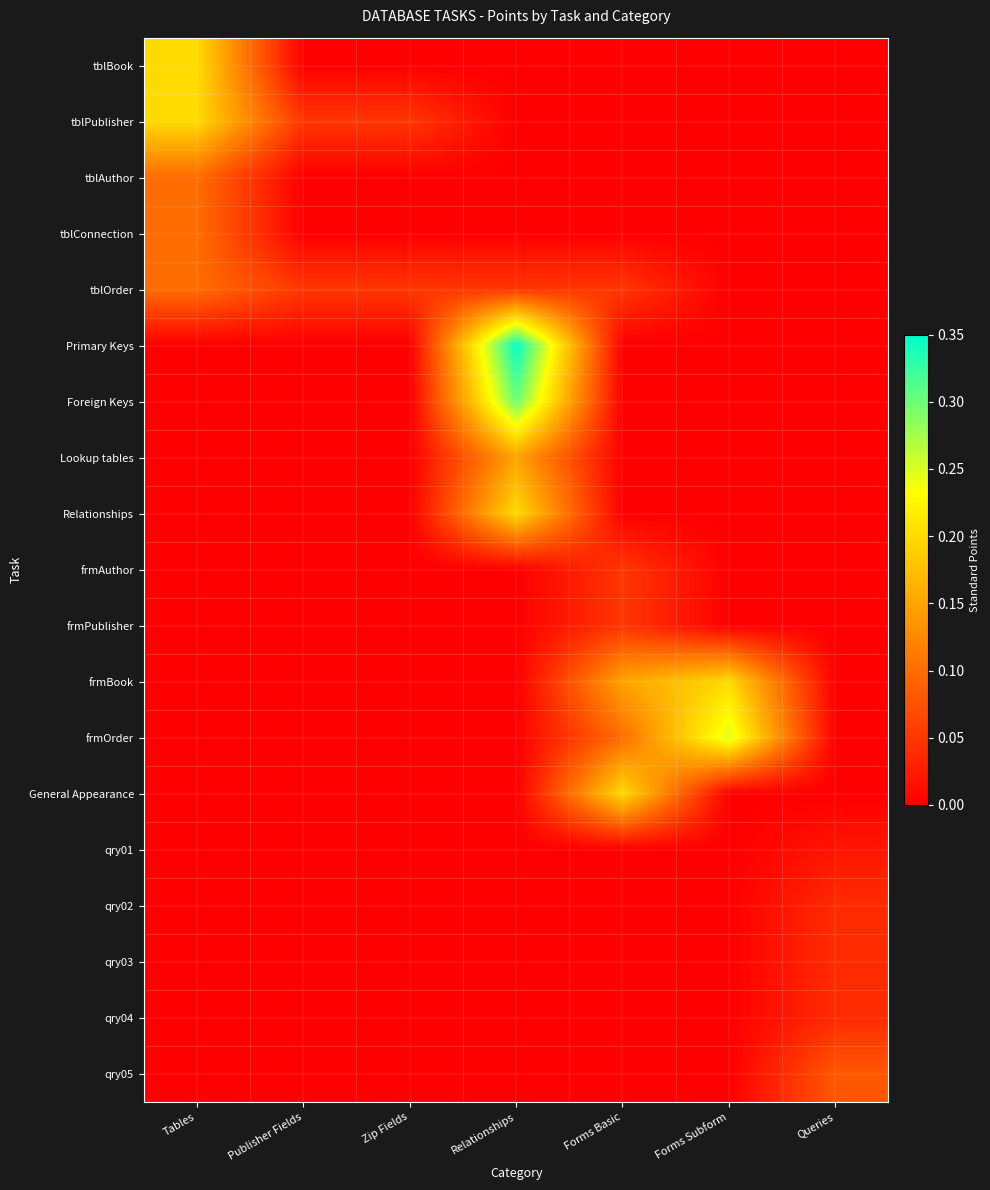

What is the spread (max minus min) of values at Forms Basic?

0.2